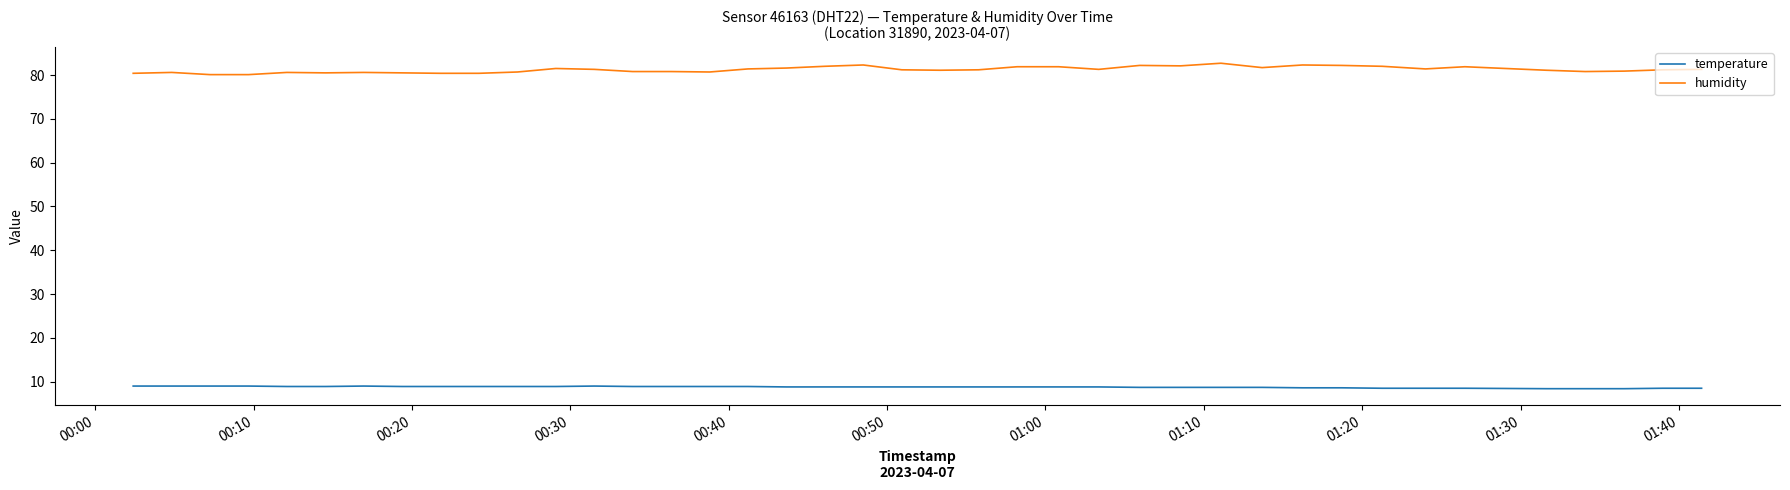

What is the difference between the maximum and minimum values in the humidity series?

2.6